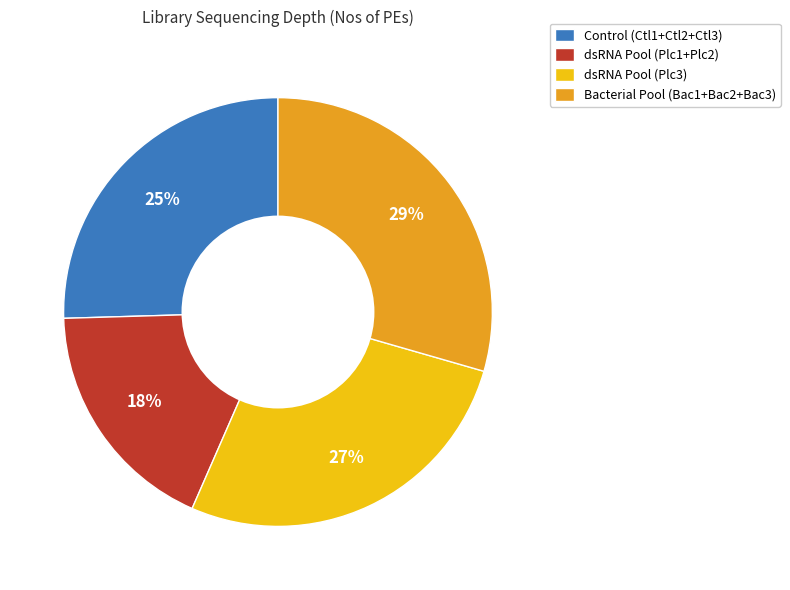

Which slice is the largest?

Bacterial Pool (Bac1+Bac2+Bac3)